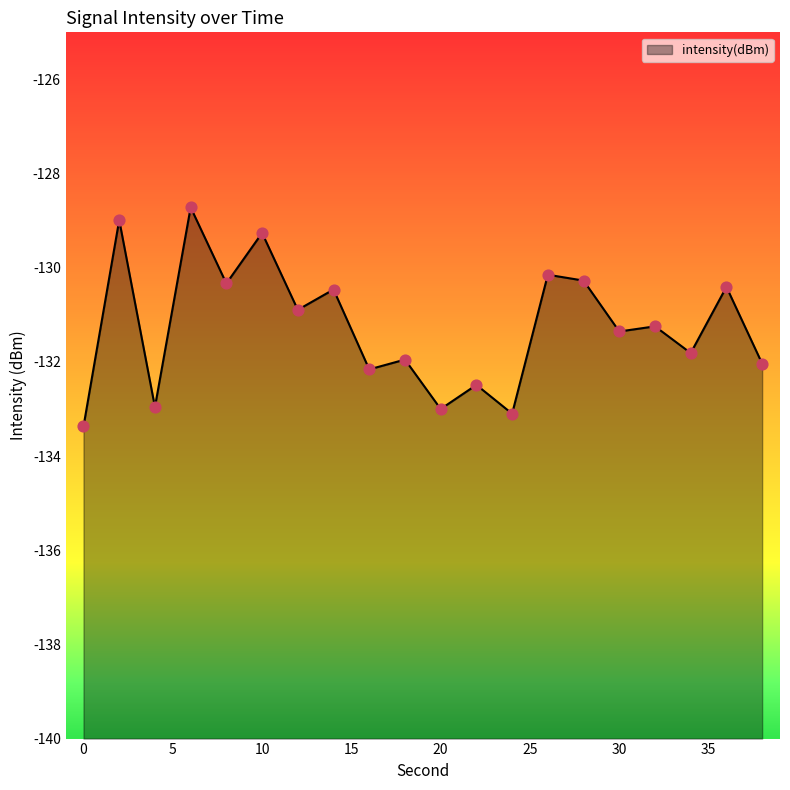

What is the change in value from 6 to 16?

-3.4